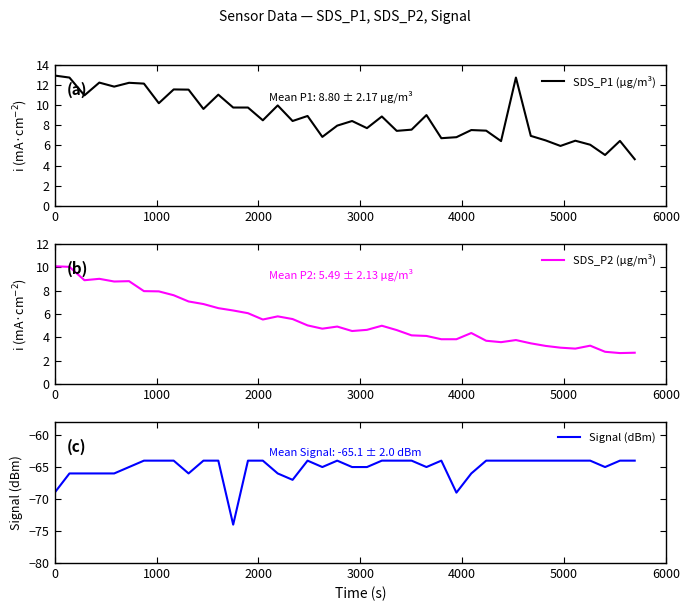

At how many categories does at least one series exceed -4?

40